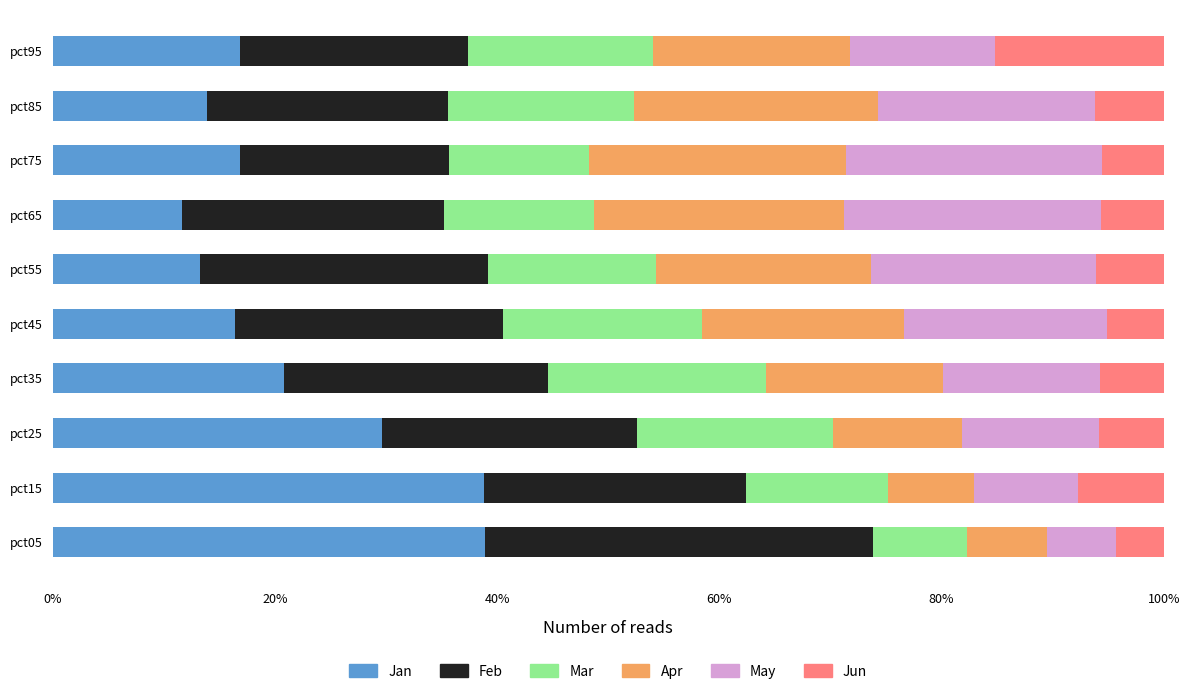

What are all the series names shown in the legend?

Jan, Feb, Mar, Apr, May, Jun